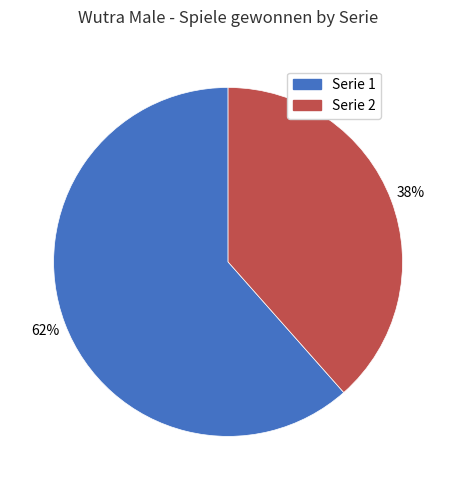

How many segments does this pie chart have?

2